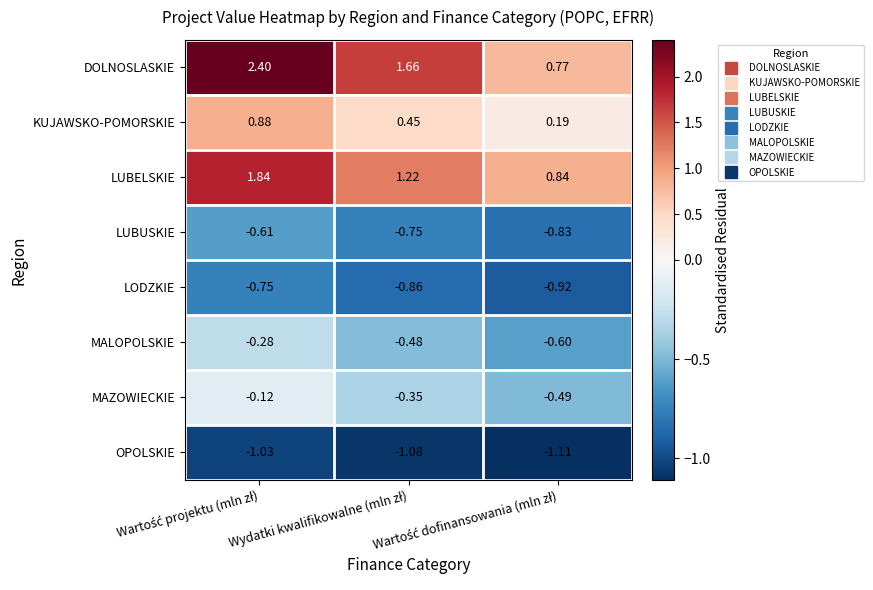

Which series has the largest total across all categories?

DOLNOSLASKIE